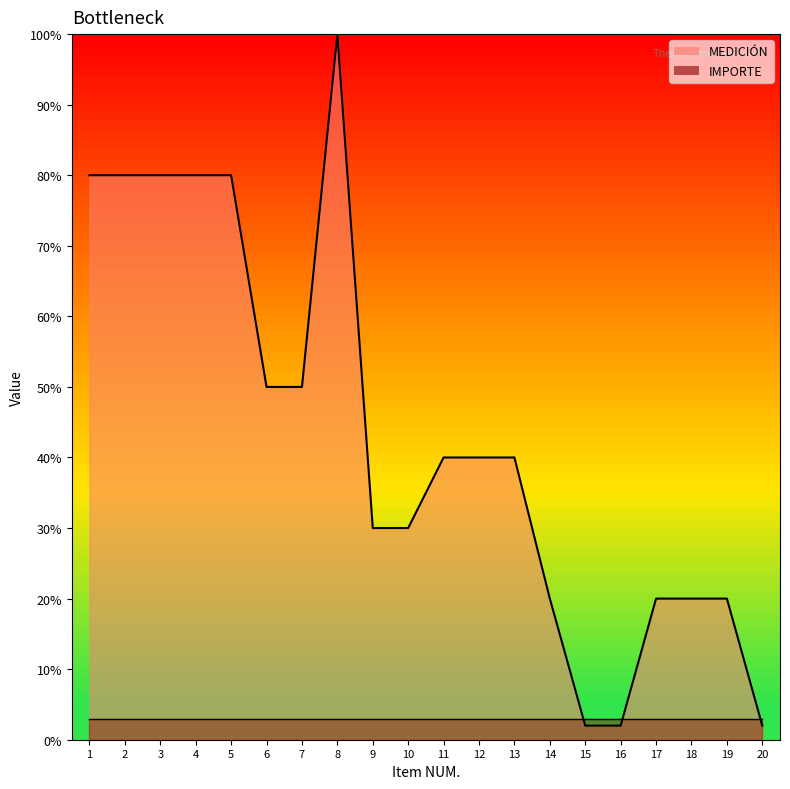

List the labels in order of value, smallest first.

15, 16, 20, 14, 17, 18, 19, 9, 10, 11, 12, 13, 6, 7, 1, 2, 3, 4, 5, 8